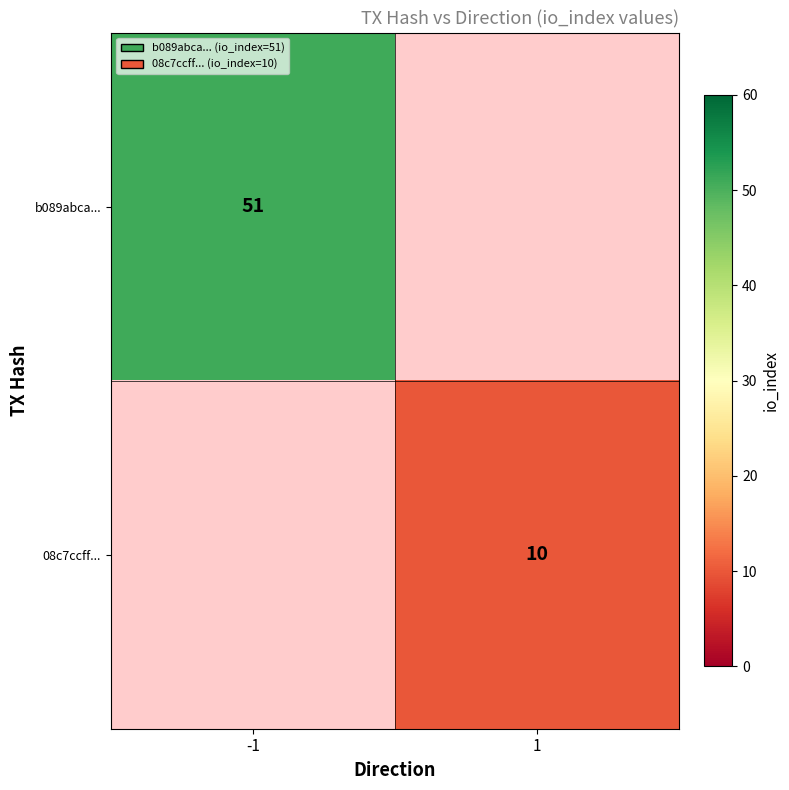

True or false: b089abca... has a value of 27 at -1.

False